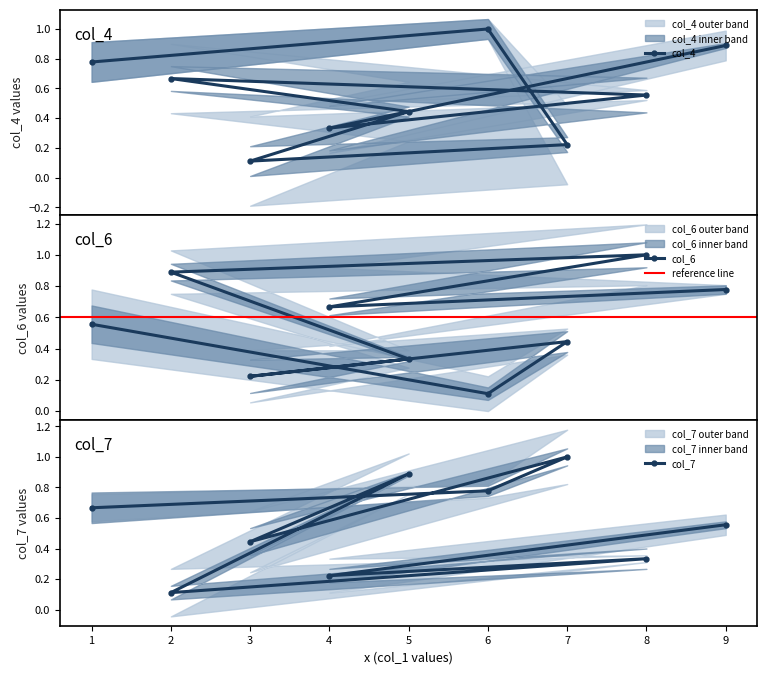

Which series has the largest total across all categories?

col_4